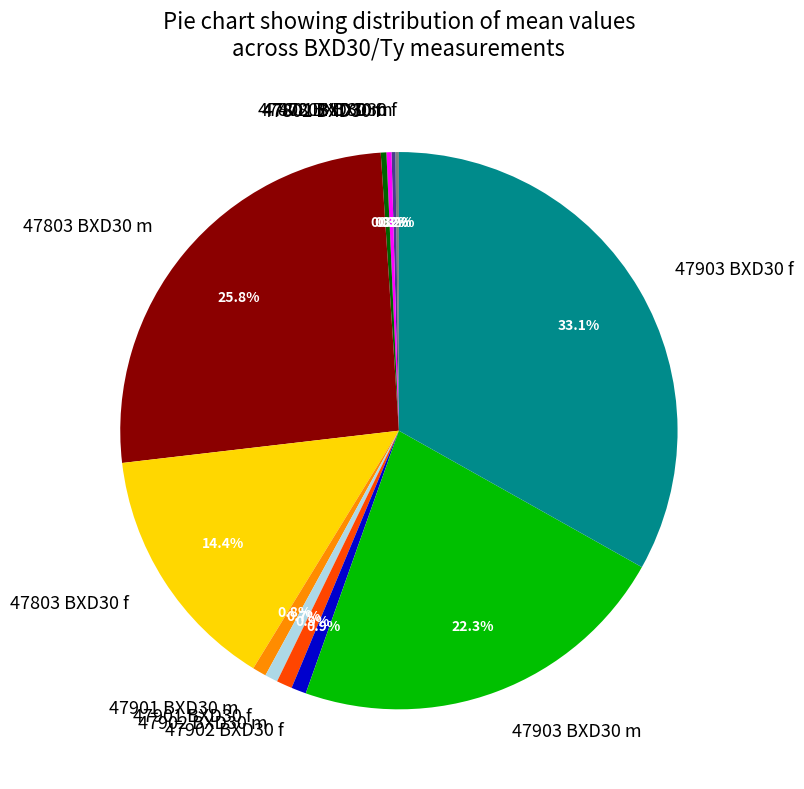

To the nearest percent, what is the difference between the largest and smallest slice percentages?

33%